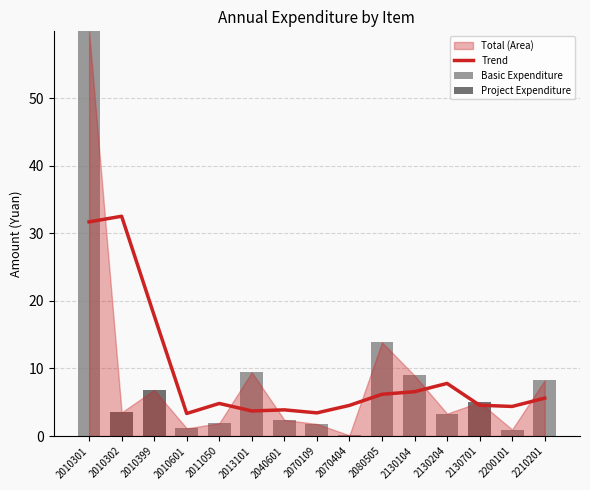

List the labels in order of Basic Expenditure value, smallest first.

2010302, 2010399, 2130701, 2070404, 2200101, 2010601, 2070109, 2011050, 2040601, 2130204, 2210201, 2130104, 2013101, 2080505, 2010301